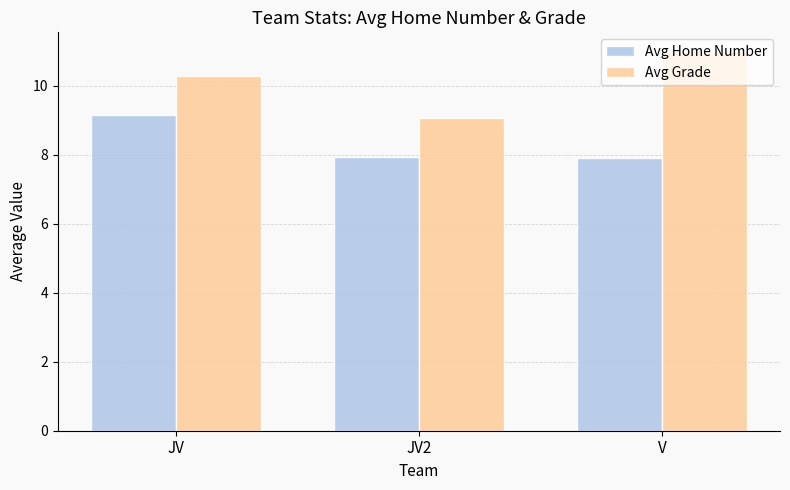

Does the chart contain stacked bars?

No